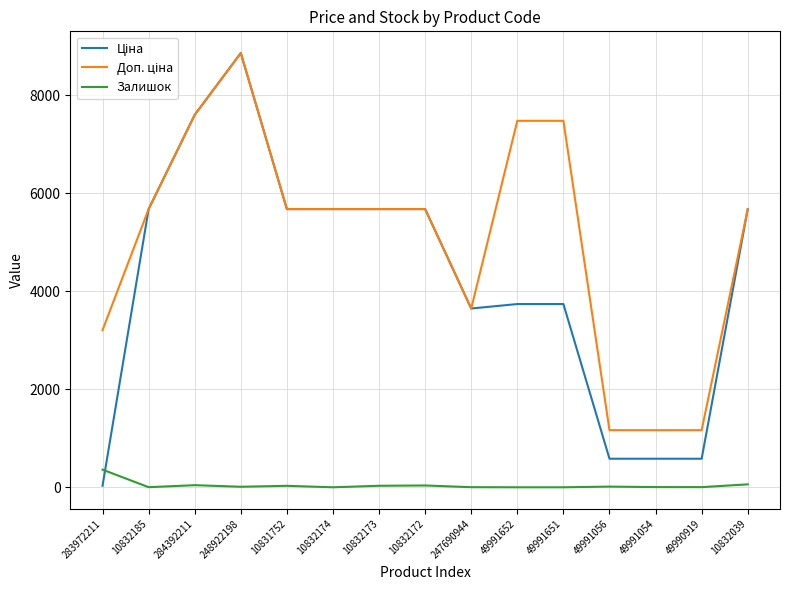

Which label corresponds to the largest value in the chart?

248922198